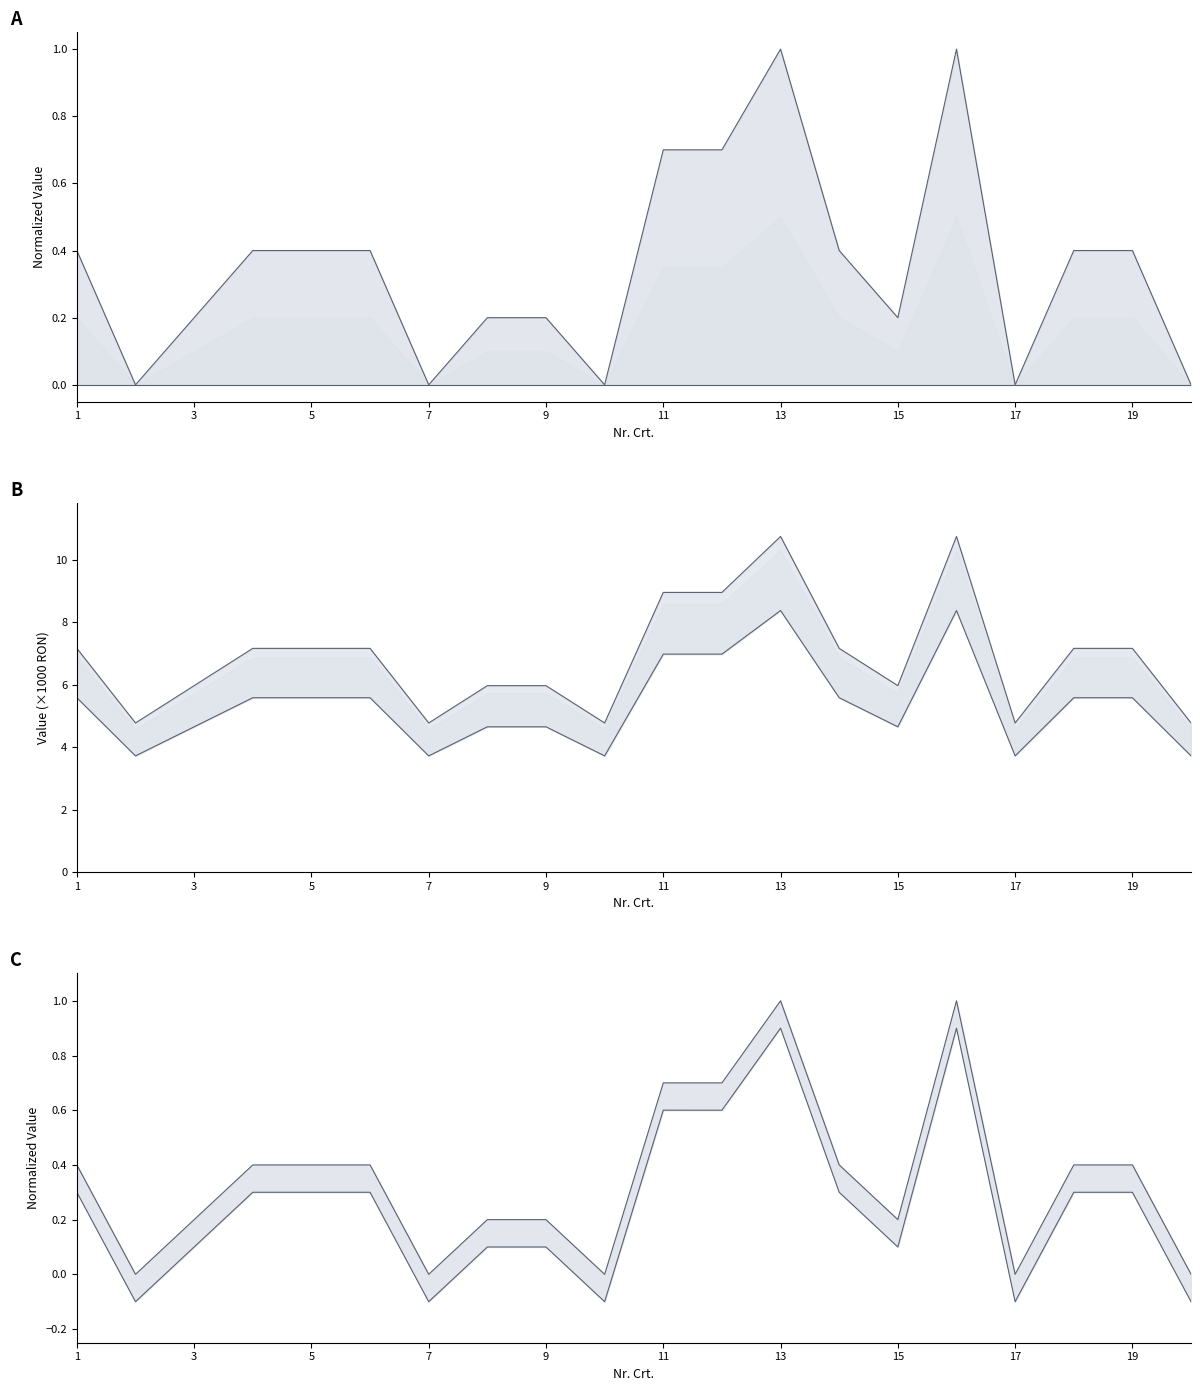

What is the total value across all series at 6?

8.0